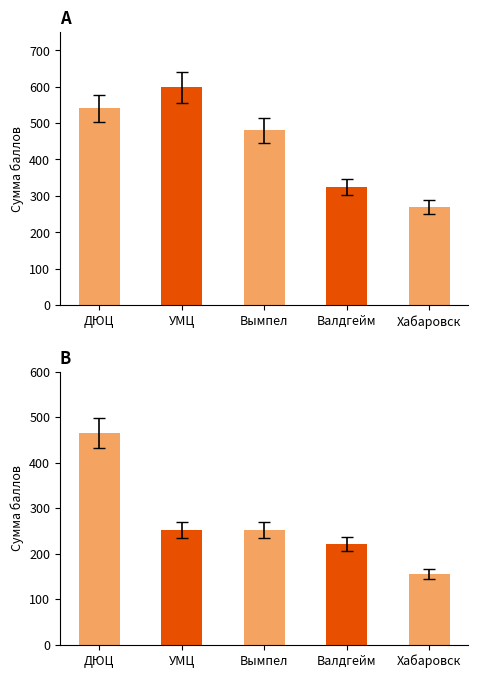

Are the bars horizontal?

No